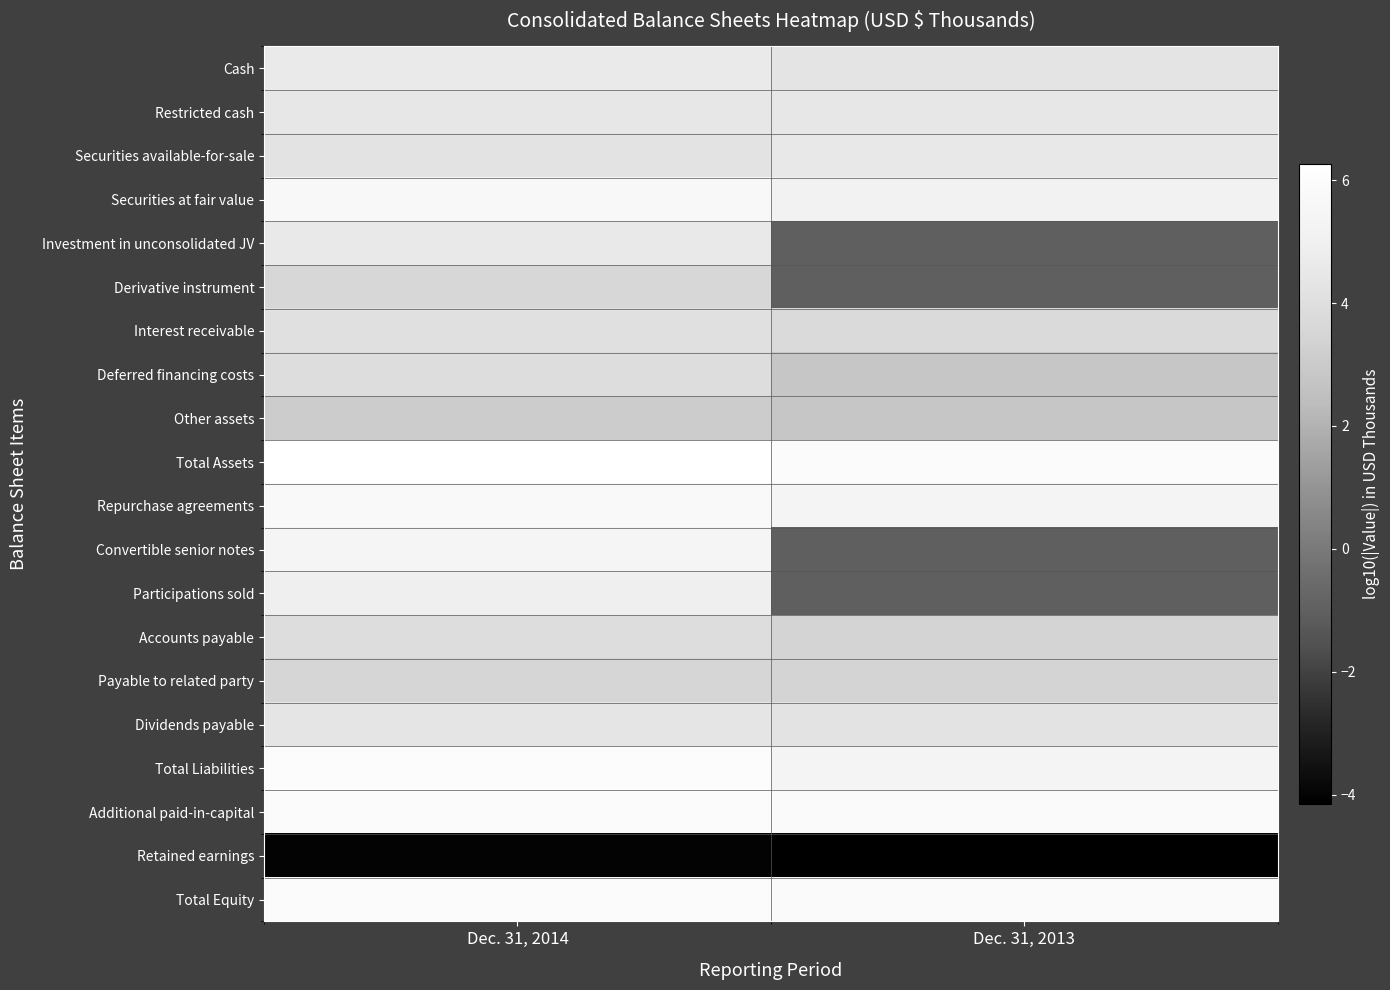

Reading right to left, transcribe all the data shown in this chart.

Cash: Dec. 31, 2013=4.3	Dec. 31, 2014=4.6
Restricted cash: Dec. 31, 2013=4.5	Dec. 31, 2014=4.5
Securities available-for-sale: Dec. 31, 2013=4.5	Dec. 31, 2014=4.2
Securities at fair value: Dec. 31, 2013=5.2	Dec. 31, 2014=5.7
Investment in unconsolidated JV: Dec. 31, 2013=-1.0	Dec. 31, 2014=4.6
Derivative instrument: Dec. 31, 2013=-1.0	Dec. 31, 2014=3.6
Interest receivable: Dec. 31, 2013=3.8	Dec. 31, 2014=4.0
Deferred financing costs: Dec. 31, 2013=2.8	Dec. 31, 2014=3.9
Other assets: Dec. 31, 2013=2.8	Dec. 31, 2014=3.1
Total Assets: Dec. 31, 2013=6.0	Dec. 31, 2014=6.3
Repurchase agreements: Dec. 31, 2013=5.3	Dec. 31, 2014=5.8
Convertible senior notes: Dec. 31, 2013=-1.0	Dec. 31, 2014=5.4
Participations sold: Dec. 31, 2013=-1.0	Dec. 31, 2014=5.0
Accounts payable: Dec. 31, 2013=3.4	Dec. 31, 2014=3.9
Payable to related party: Dec. 31, 2013=3.4	Dec. 31, 2014=3.5
Dividends payable: Dec. 31, 2013=4.2	Dec. 31, 2014=4.3
Total Liabilities: Dec. 31, 2013=5.4	Dec. 31, 2014=6.0
Additional paid-in-capital: Dec. 31, 2013=5.8	Dec. 31, 2014=5.9
Retained earnings: Dec. 31, 2013=-4.2	Dec. 31, 2014=-4.0
Total Equity: Dec. 31, 2013=5.8	Dec. 31, 2014=5.9